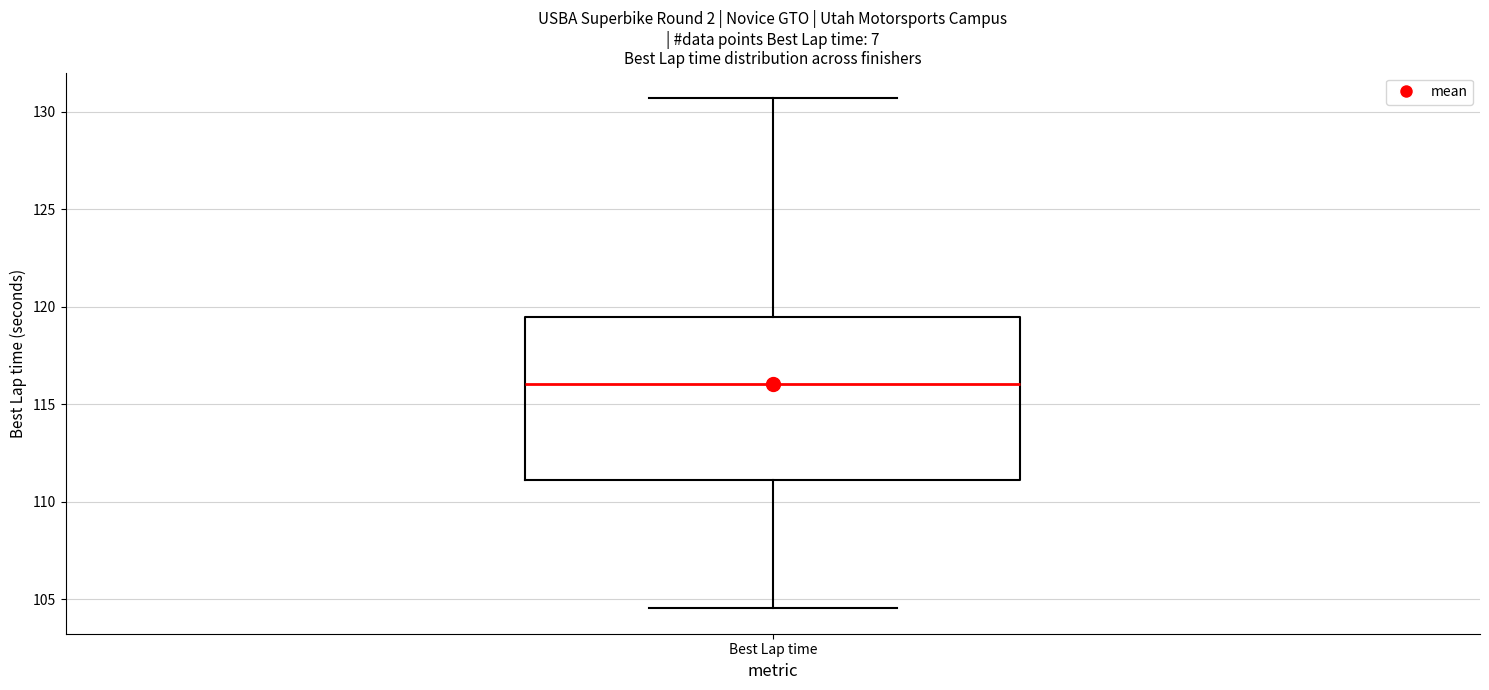

Transcribe this box plot: give where the median line is, the range the box spans, and where the two whiskers end, as read against the y-axis. The values are not printed on the chart, so give them approximately, as read against the axis.

median 116.0, box 111.0 to 119.5, whiskers 104.5 to 130.5